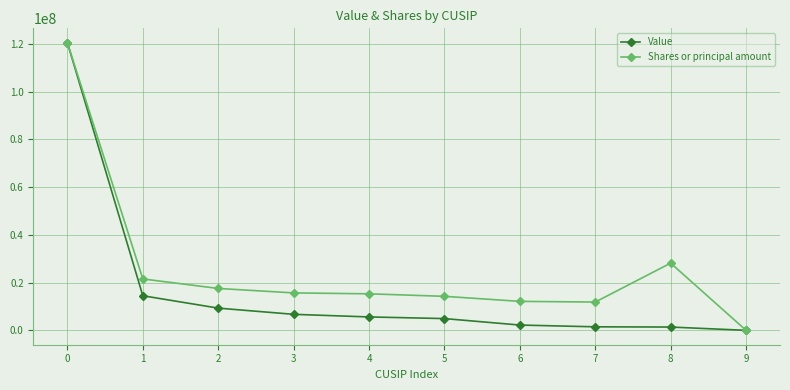

Count the number of categories in the chart.

10